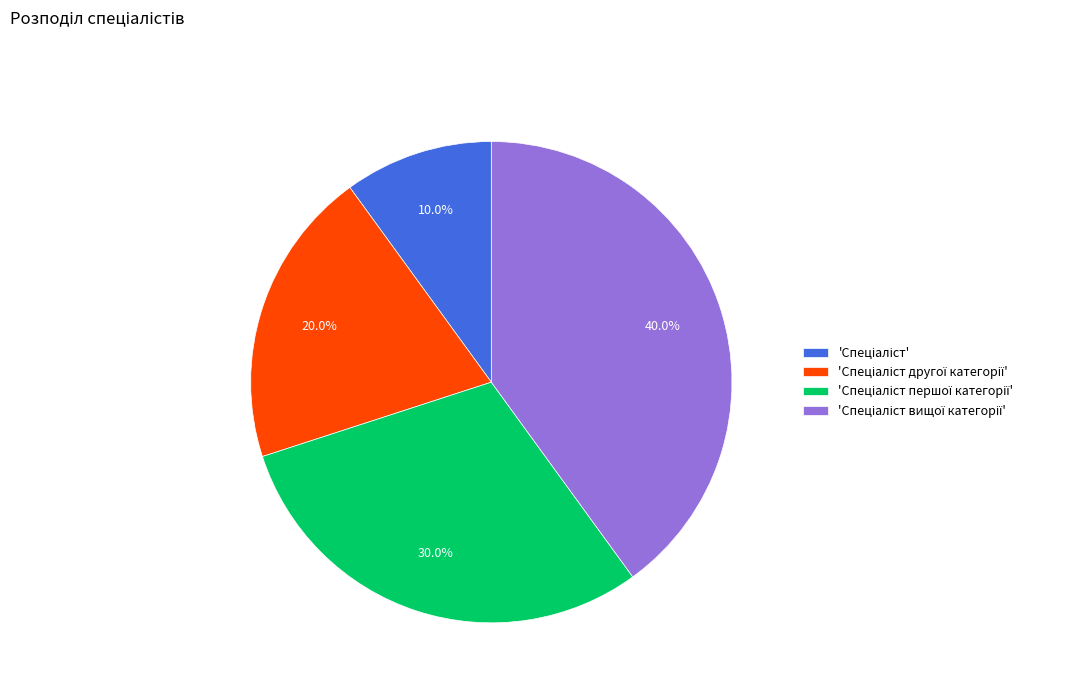

Is there any slice that represents more than half of the pie?

No